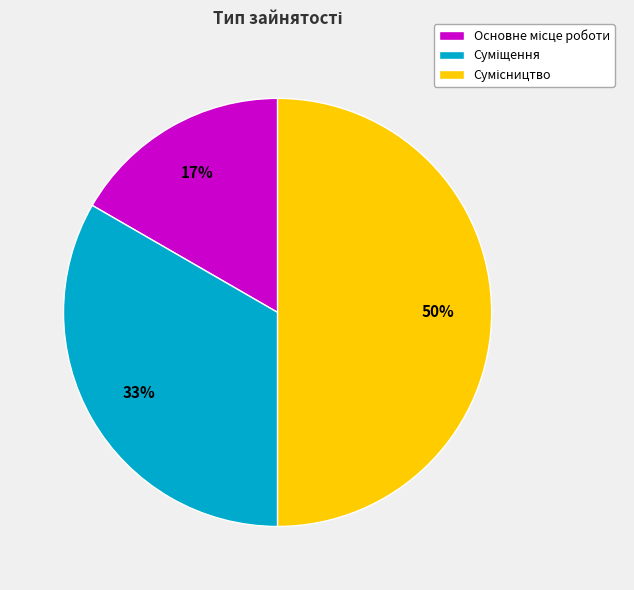

To the nearest percent, what is the difference between the largest and smallest slice percentages?

33%